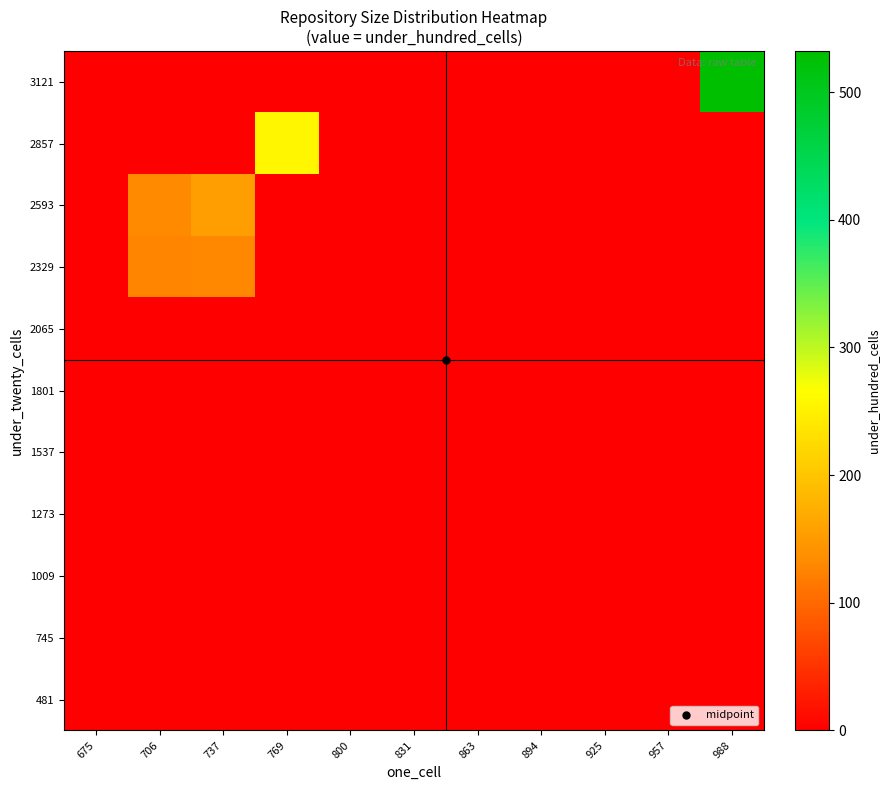

Count the number of categories in the chart.

11